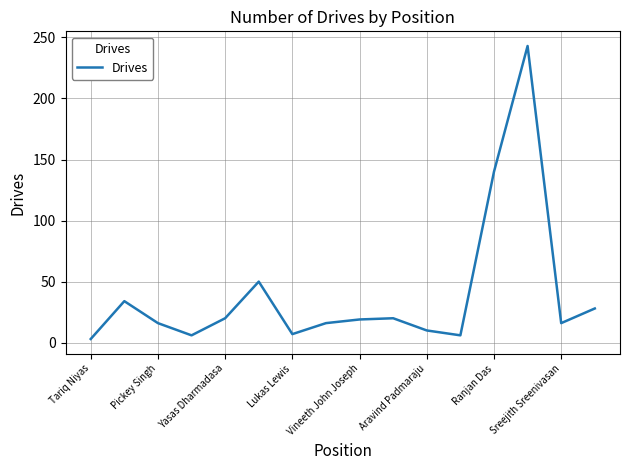

What is the maximum value shown in the chart?

243